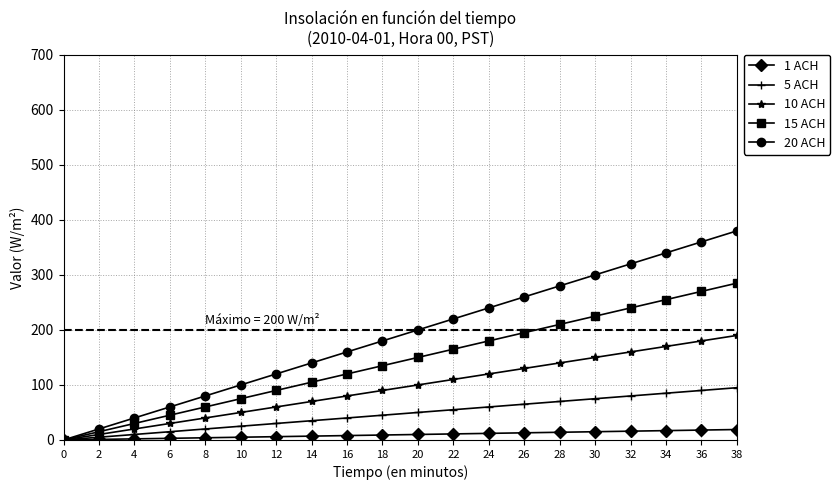

Does the chart display data point markers on the line(s)?

Yes